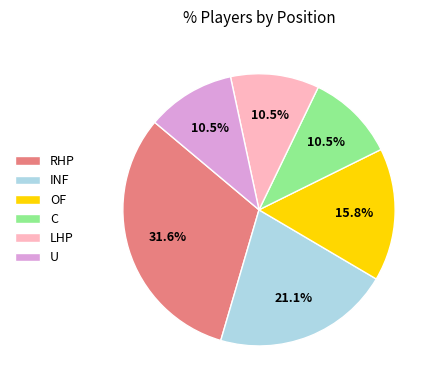

What percentage do U and INF together represent?

31.6%